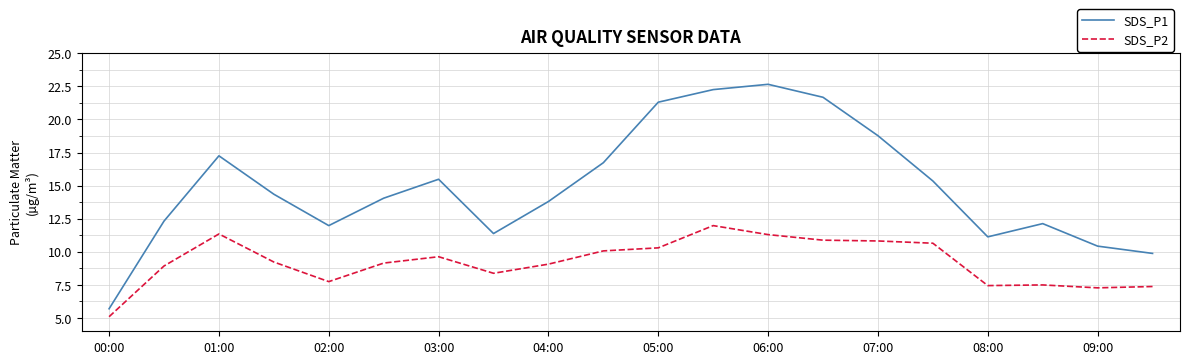

What is the maximum value for SDS_P2?

12.0